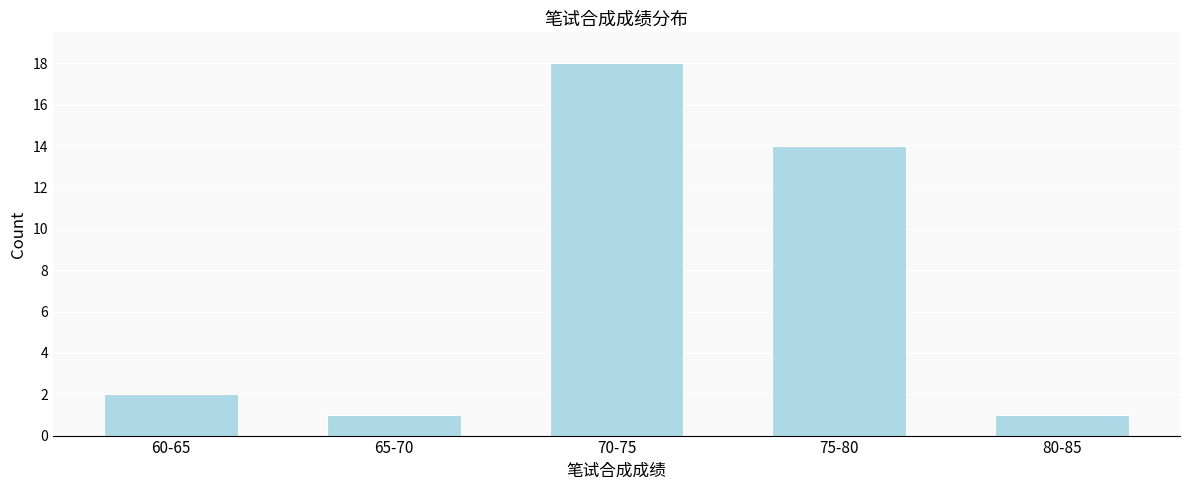

Reading right to left, what are all the values shown in this chart?

1	14	18	1	2